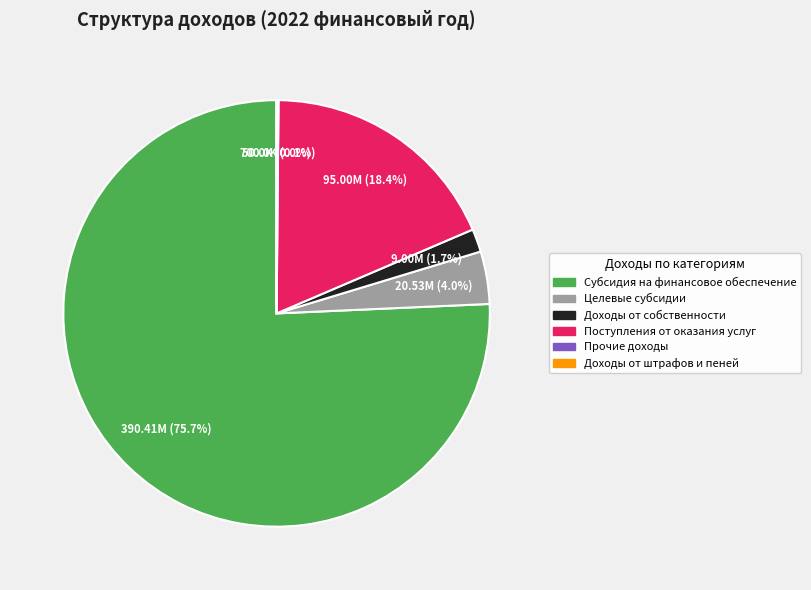

How much of the chart is everything except Целевые субсидии?

96.0%